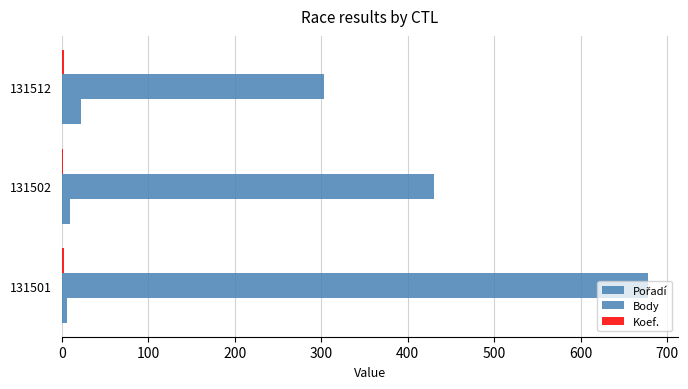

List the series in order of their peak value, lowest first.

Koef., Pořadí, Body